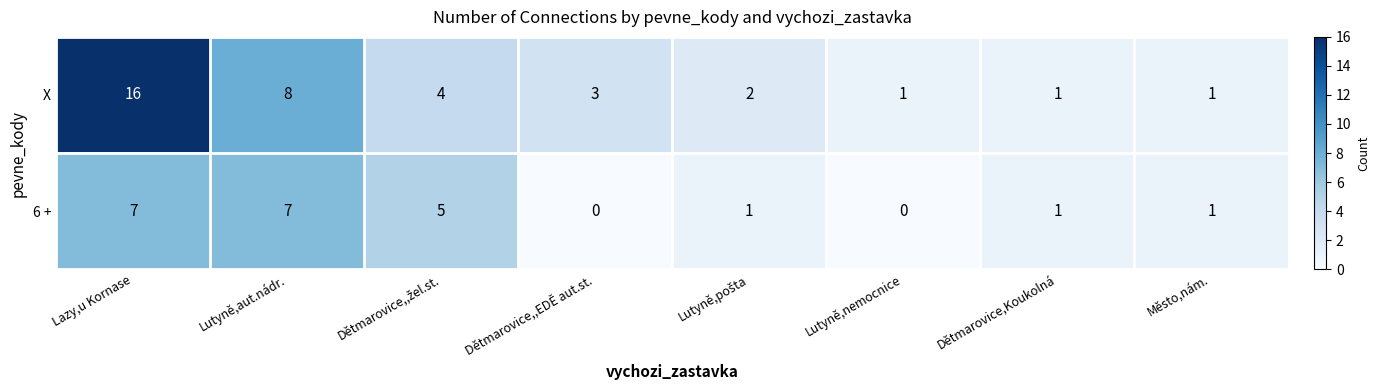

At which category is the sum across all series the highest?

Lazy,u Kornase